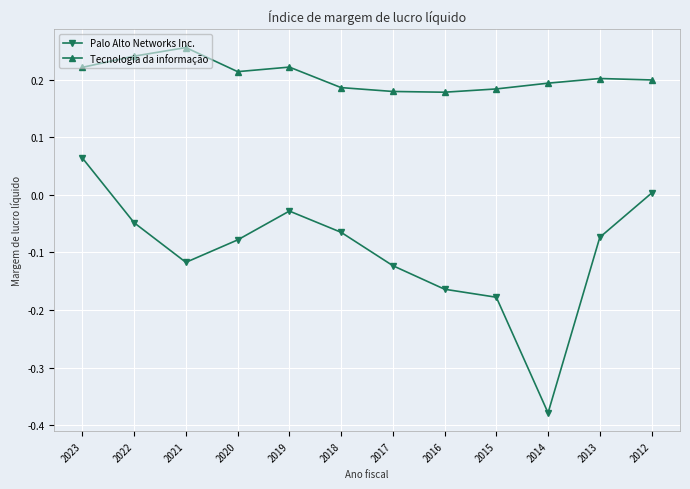

The value of Tecnologia da informação at 2012 is 0.3. True or false?

False